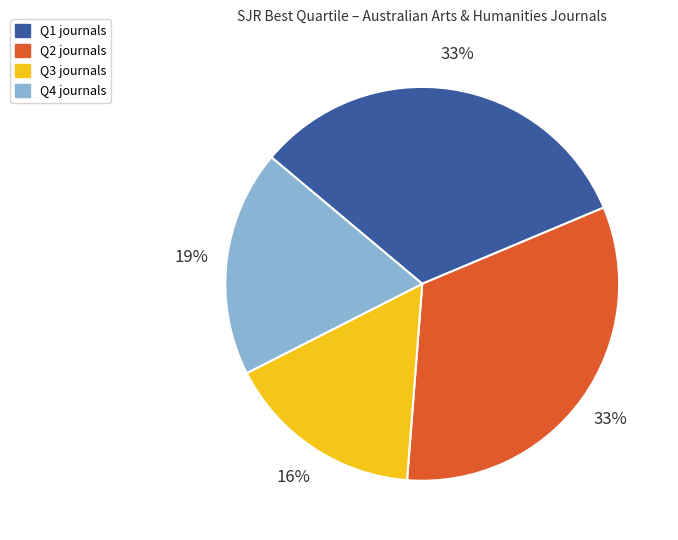

Is the sum of Q1 and Q4 greater than half?

Yes